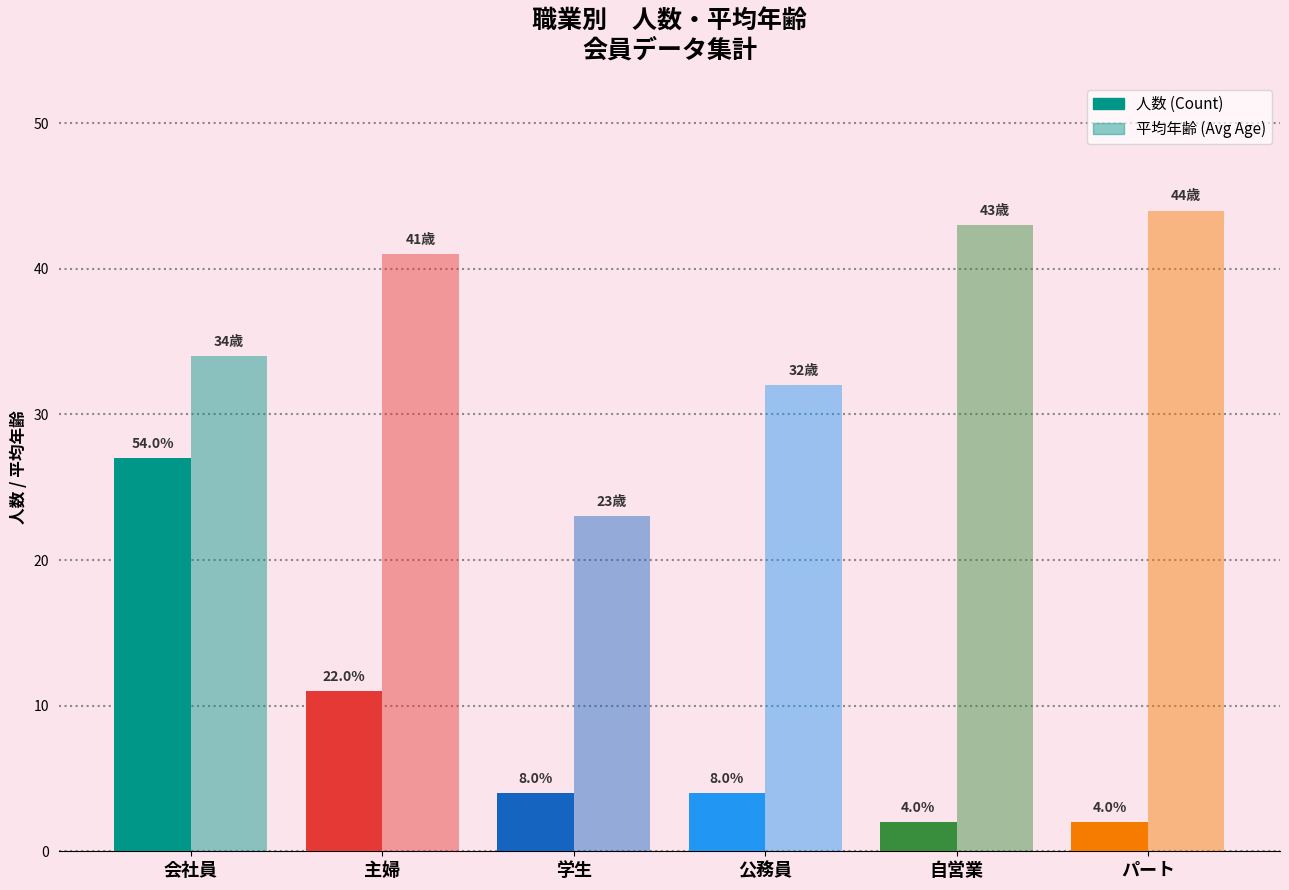

Are the bars horizontal?

No